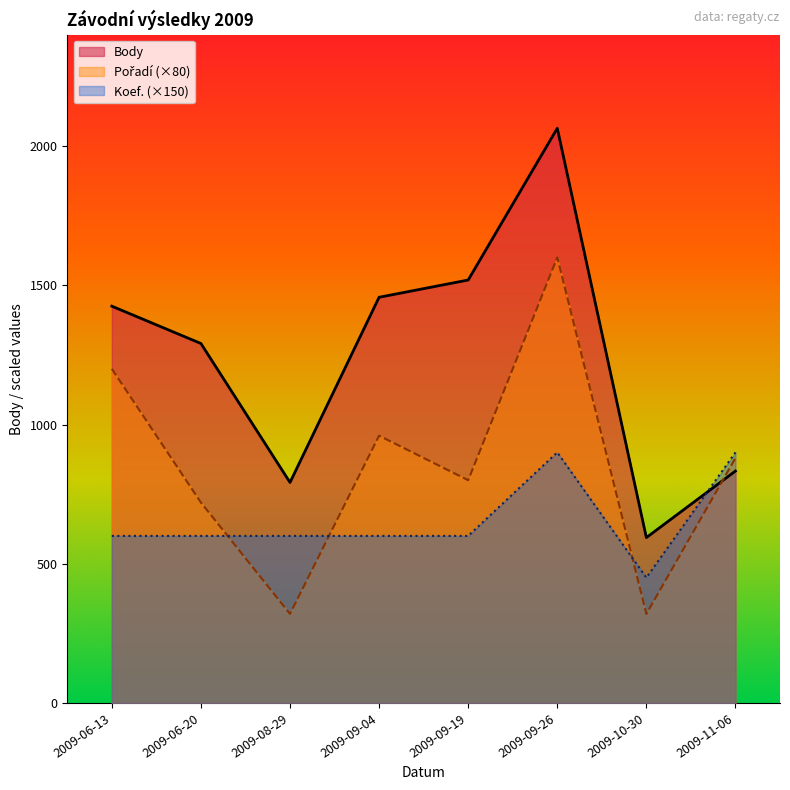

How many interior local peaks does the Koef. series have?

1